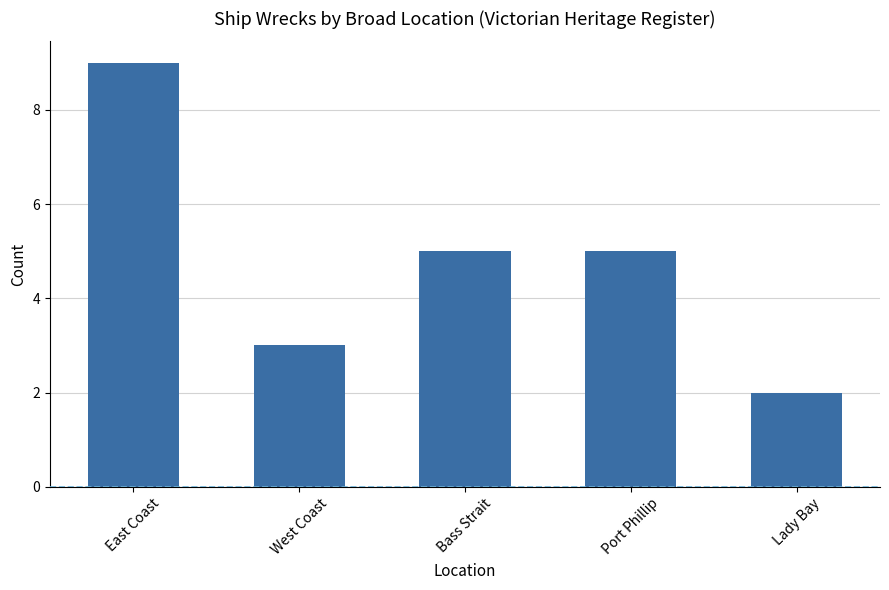

Are the bars grouped side by side (vs. stacked)?

No